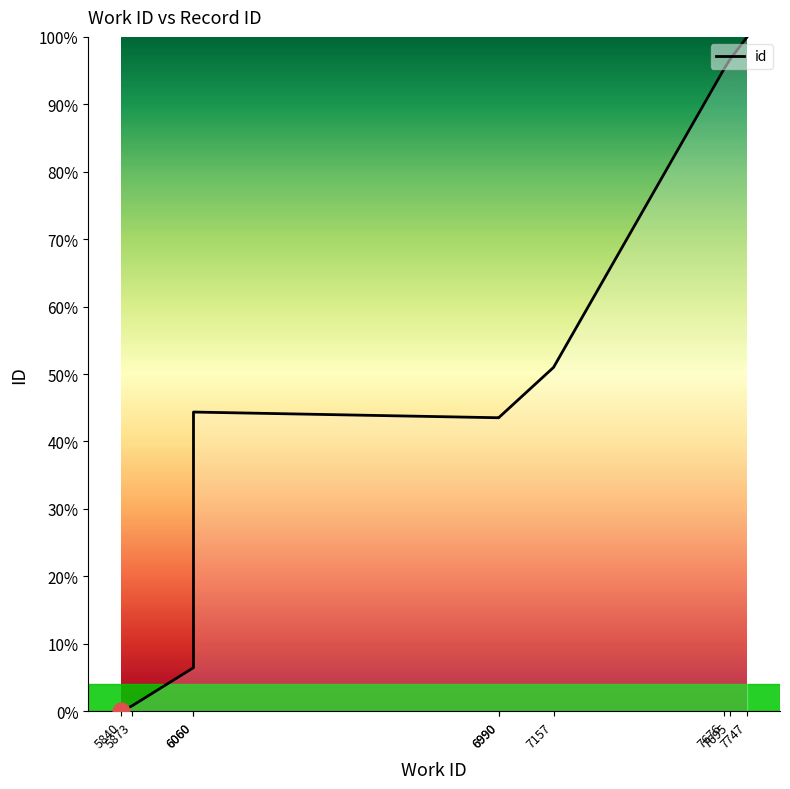

What is the change in value from 5873 to 6060?

+5.7